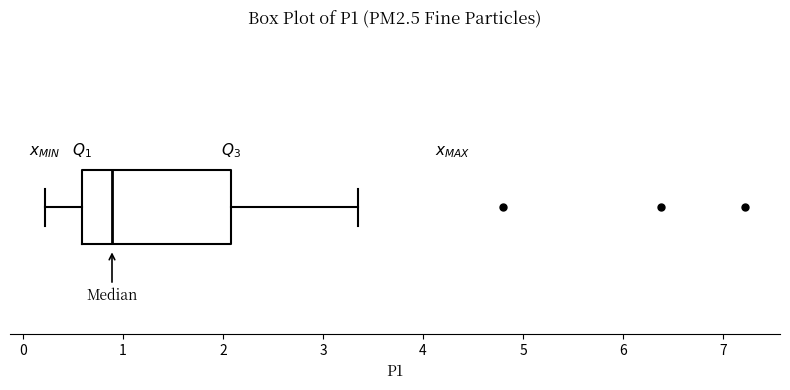

Where does the left whisker of the box end on the x-axis? The values are not printed on the chart, so give them approximately, as read against the axis.

0.2